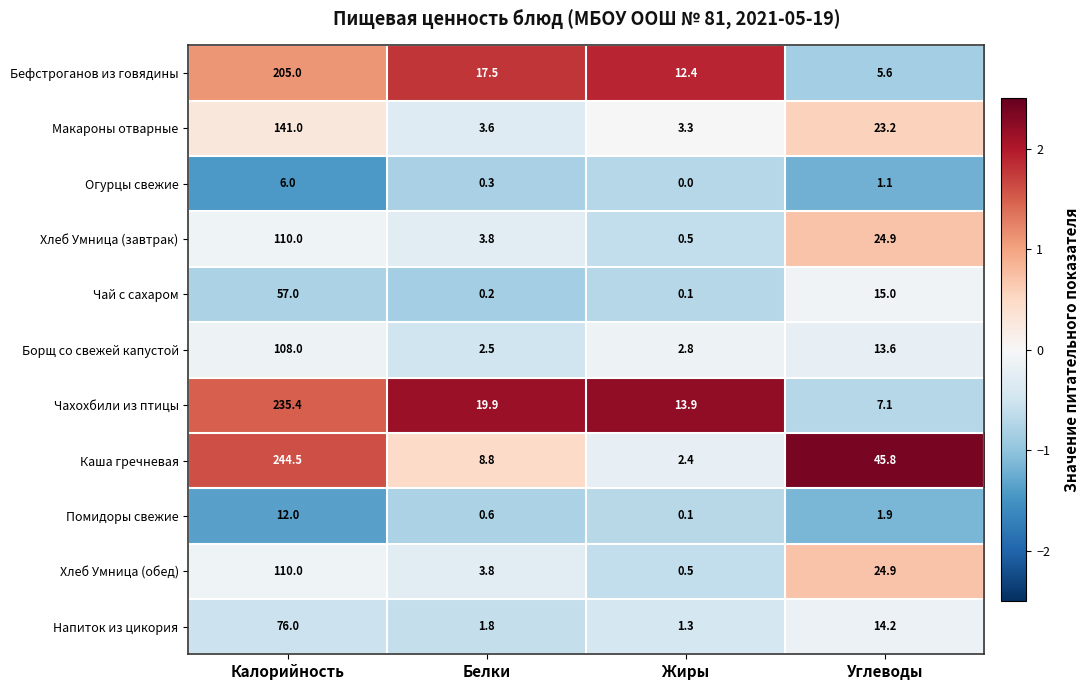

What is the sum of the Каша гречневая values at Углеводы and Калорийность?

290.3